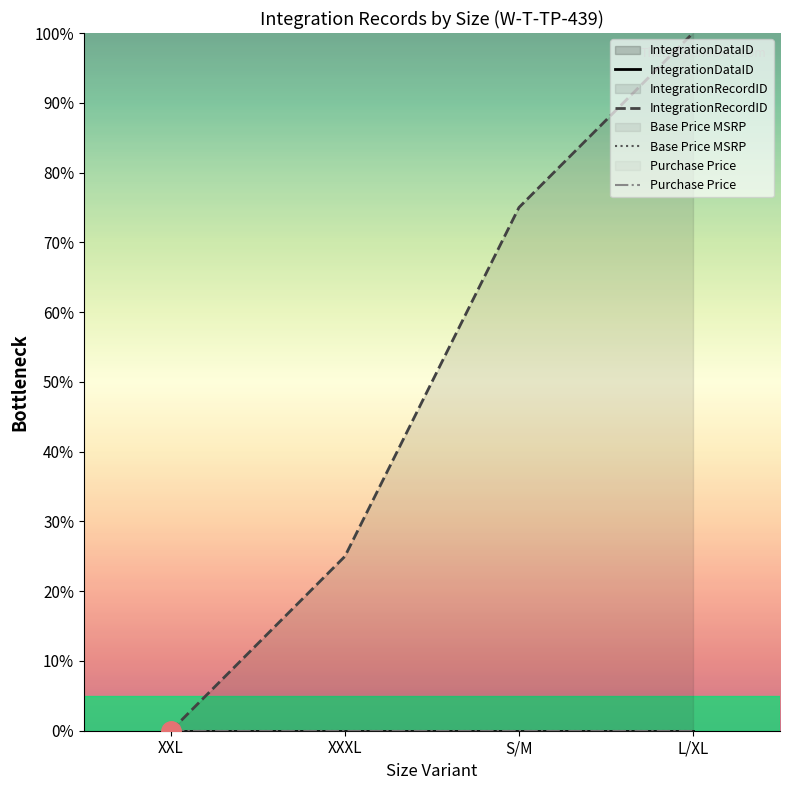

At which category does the chart reach its minimum across all series?

XXL